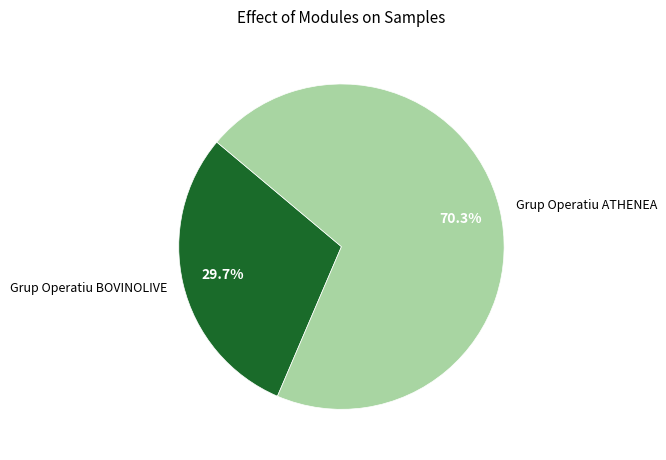

Does Grup Operatiu ATHENEA account for over 50% of the chart?

Yes